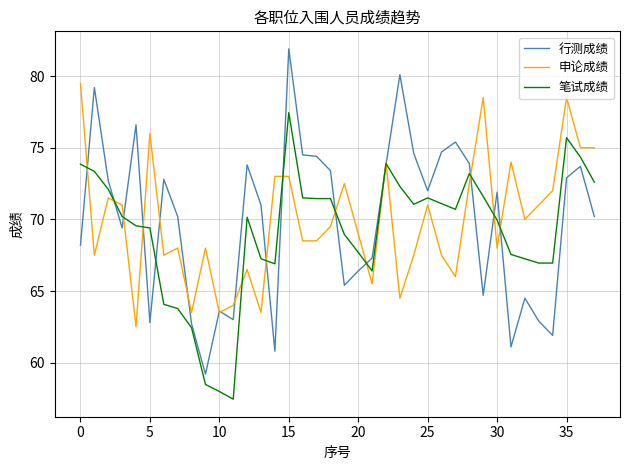

Is this an area chart (filled region under the line)?

No